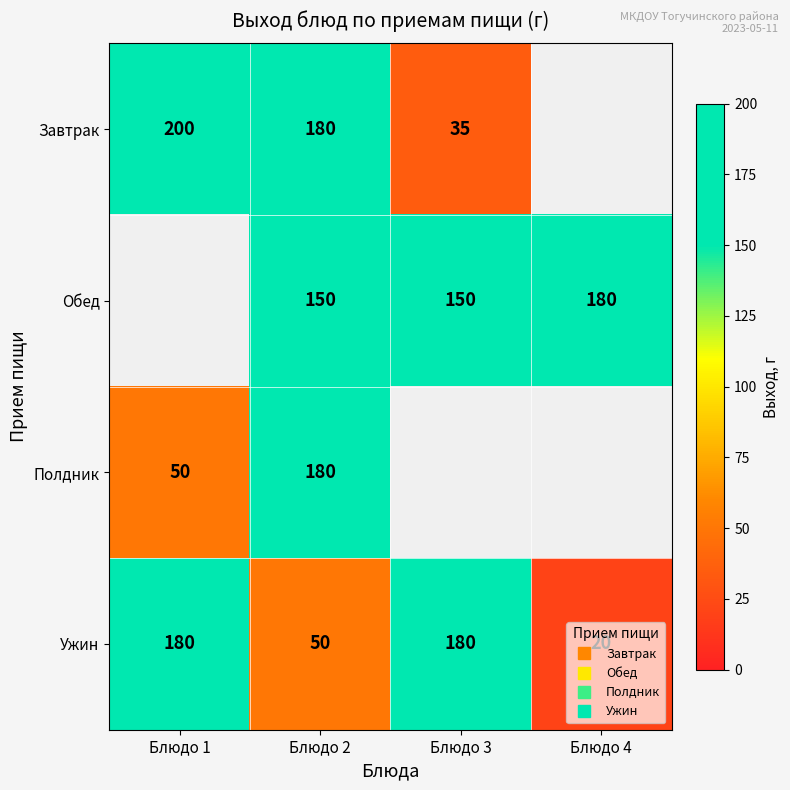

True or false: Обед has a value of 150.0 at Блюдо 2.

True